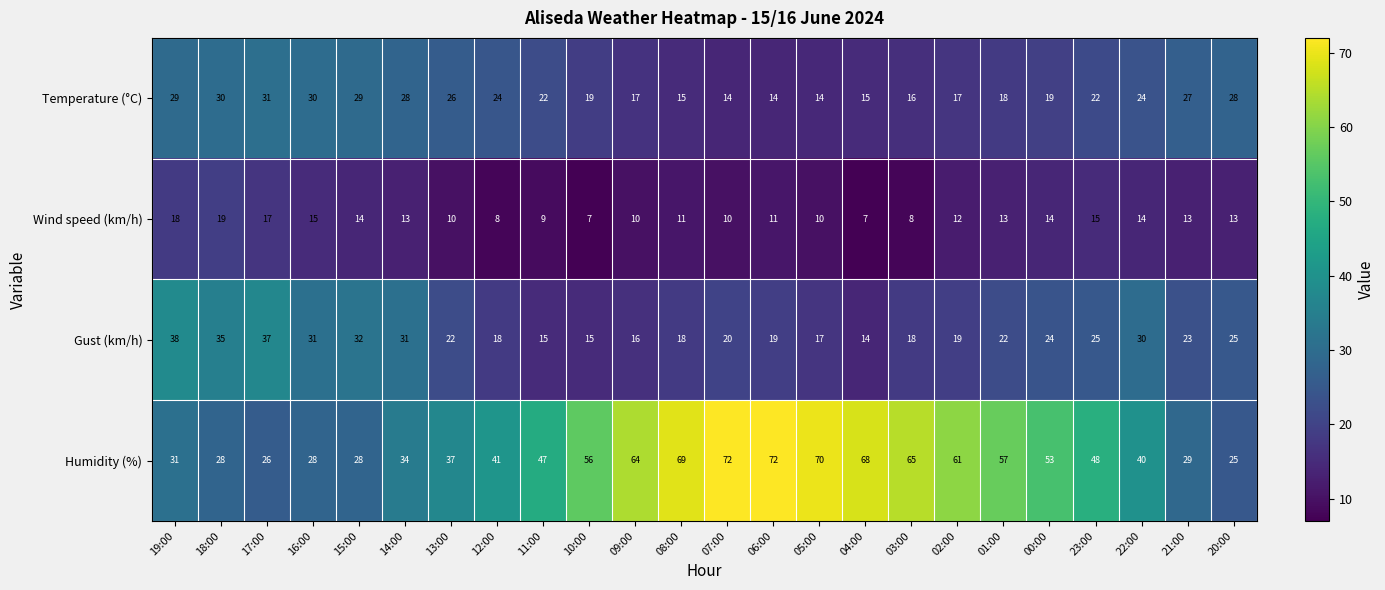

Rank the series by their maximum value, from highest to lowest.

Humidity (%), Gust (km/h), Temperature (°C), Wind speed (km/h)